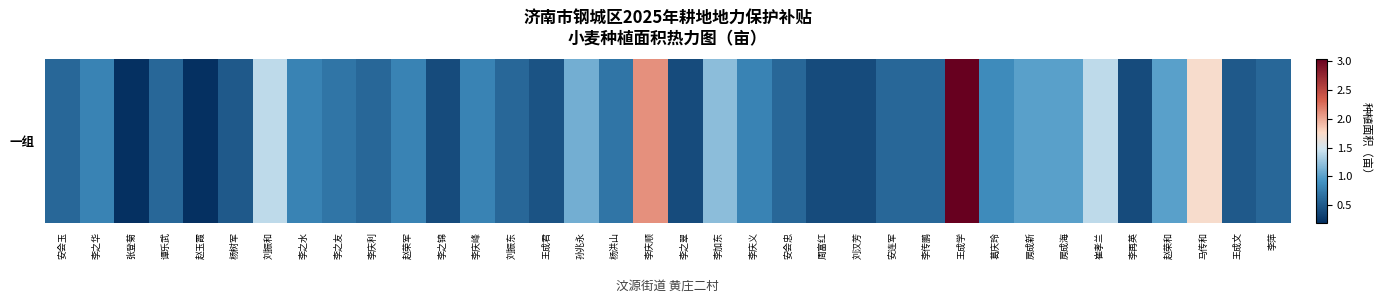

What is the difference between the values at 李庆义 and 谭乐武?

0.2